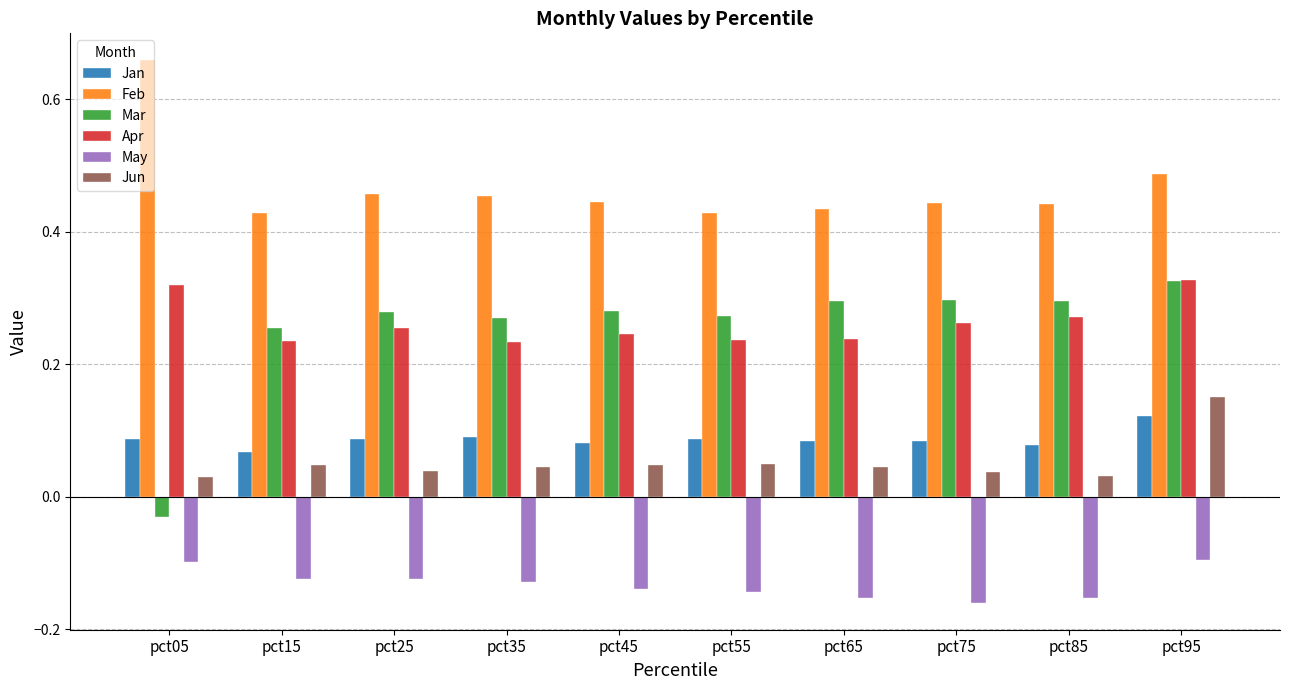

At which category does the chart reach its peak across all series?

pct05